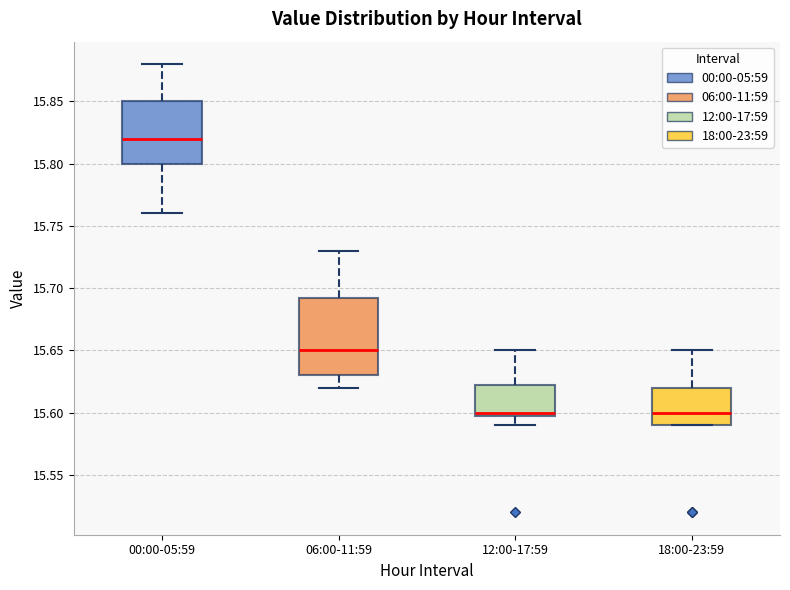

Which box is the tallest, from its lower edge to its upper edge?

06:00-11:59